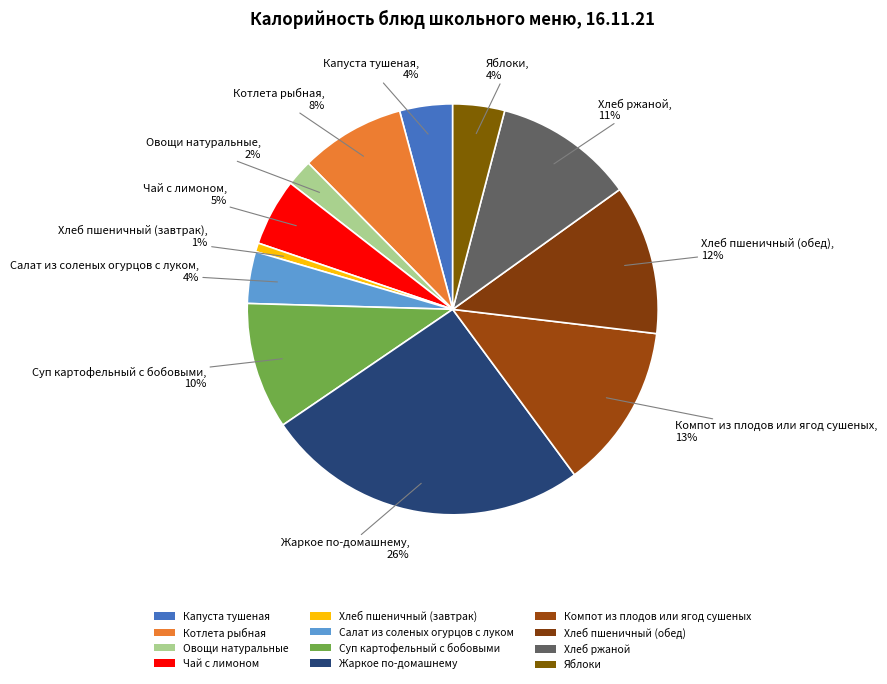

Between Жаркое по-домашнему and Хлеб ржаной, which is larger?

Жаркое по-домашнему